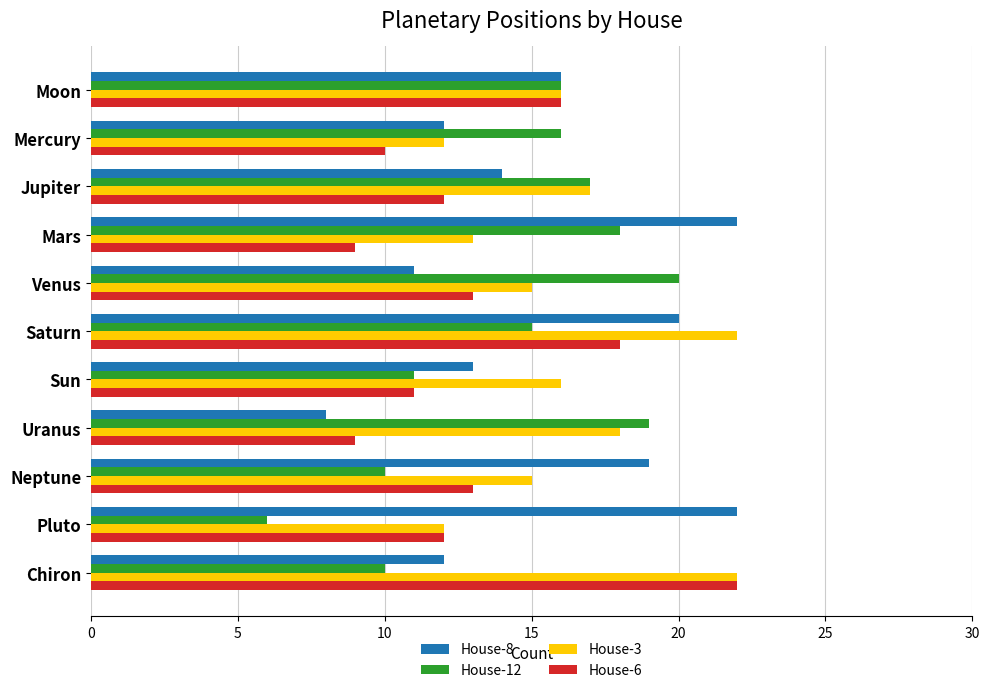

Read the House-6 value at Moon.

16